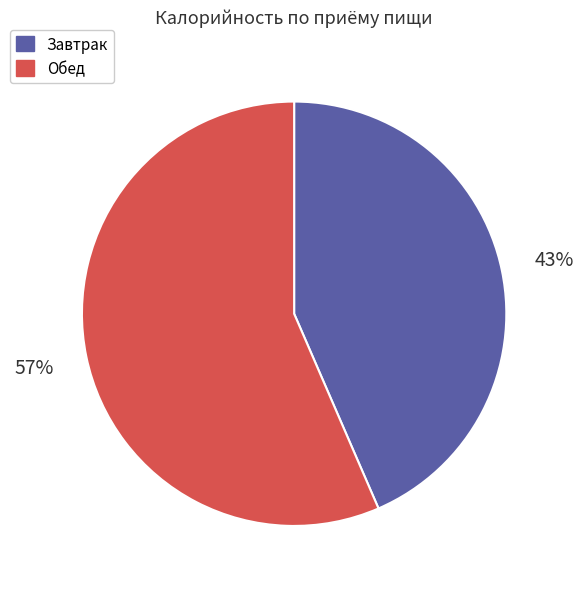

To the nearest percent, what is the average slice percentage?

50%